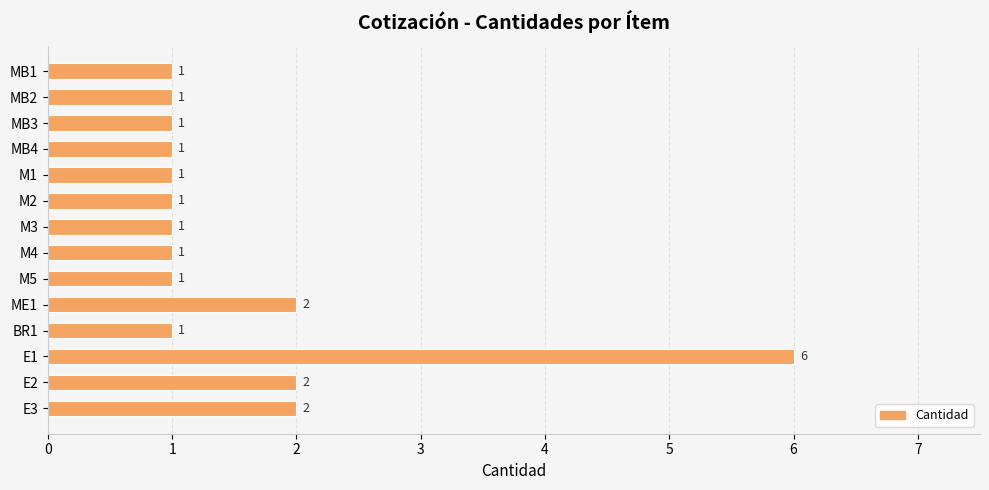

What is the smallest value displayed?

1